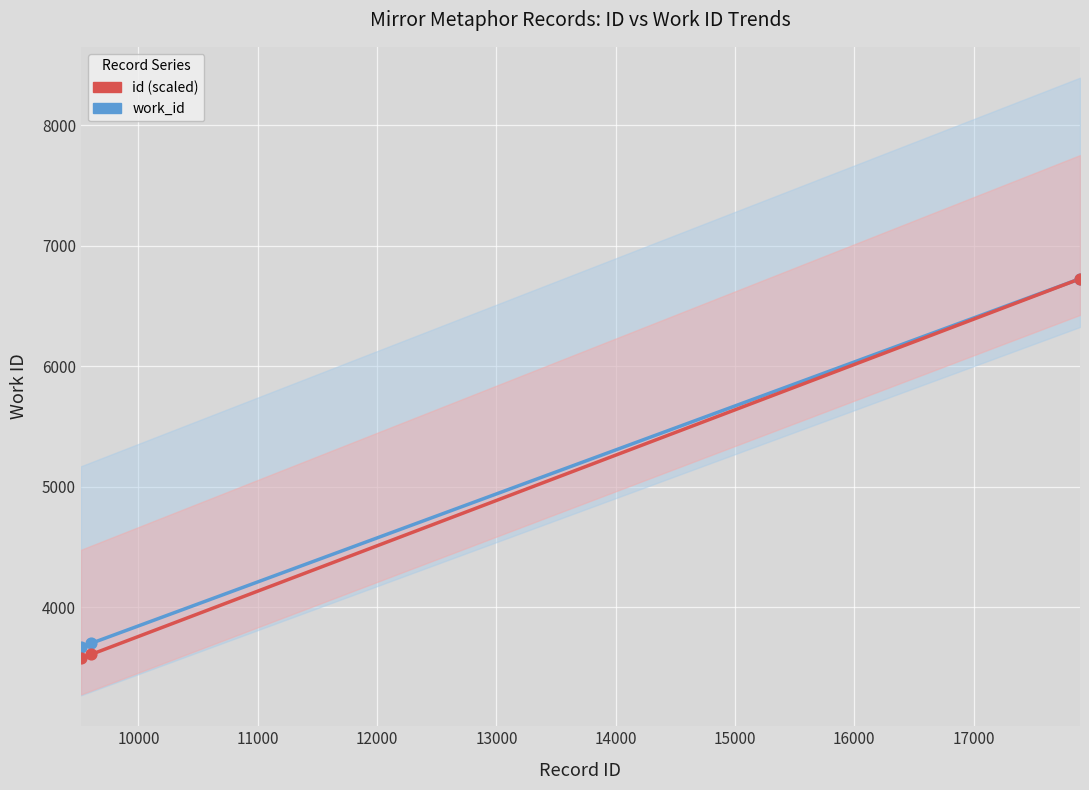

What is the total value across all series at 17892?

13452.0